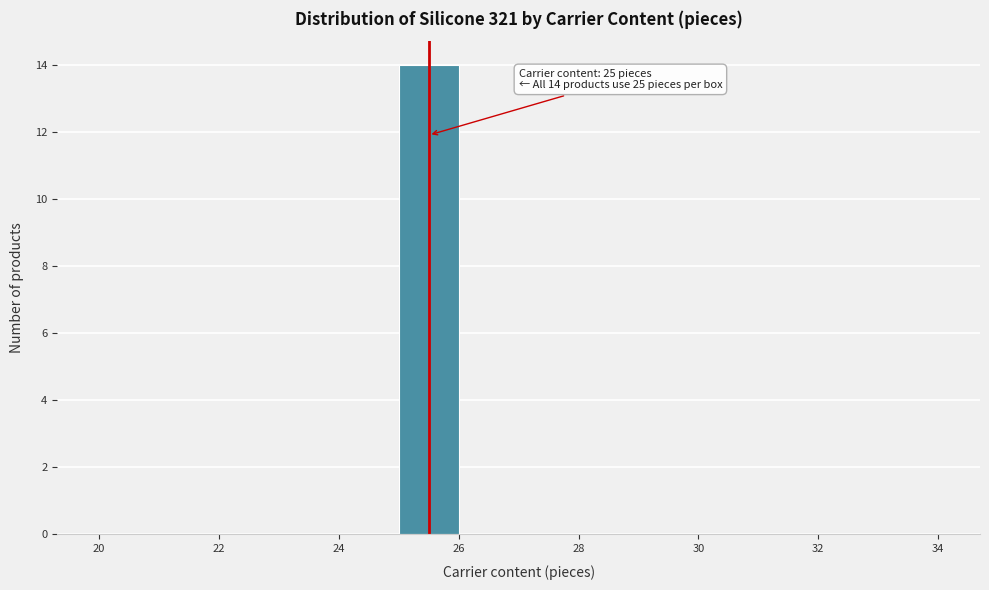

Which range on the x-axis has the tallest bar?

25 to 26